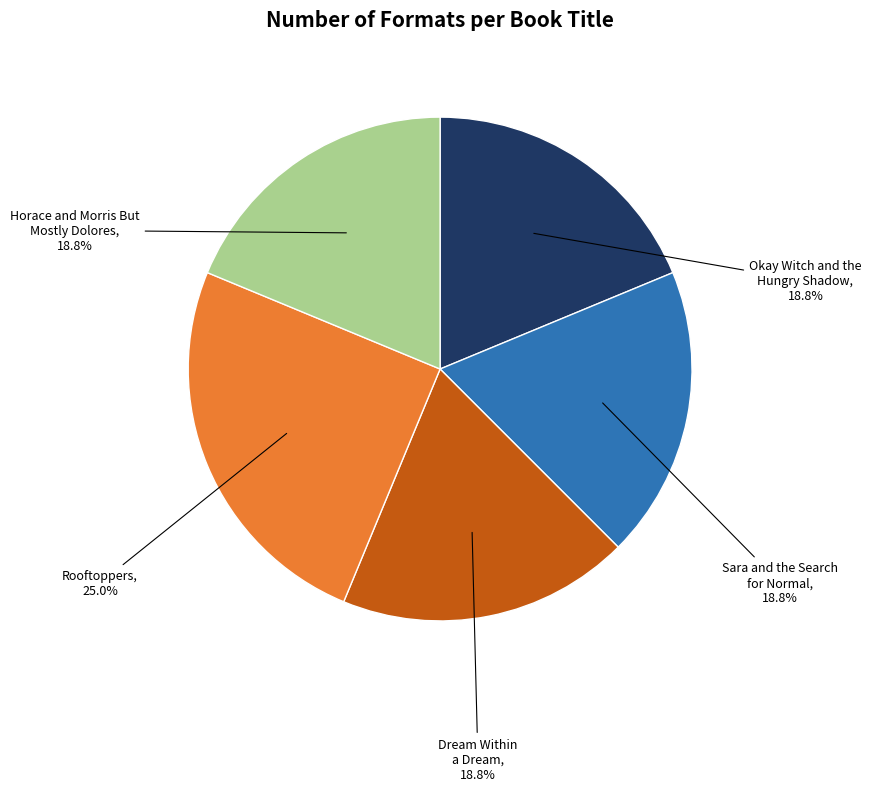

What is the largest slice in the pie chart?

Rooftoppers